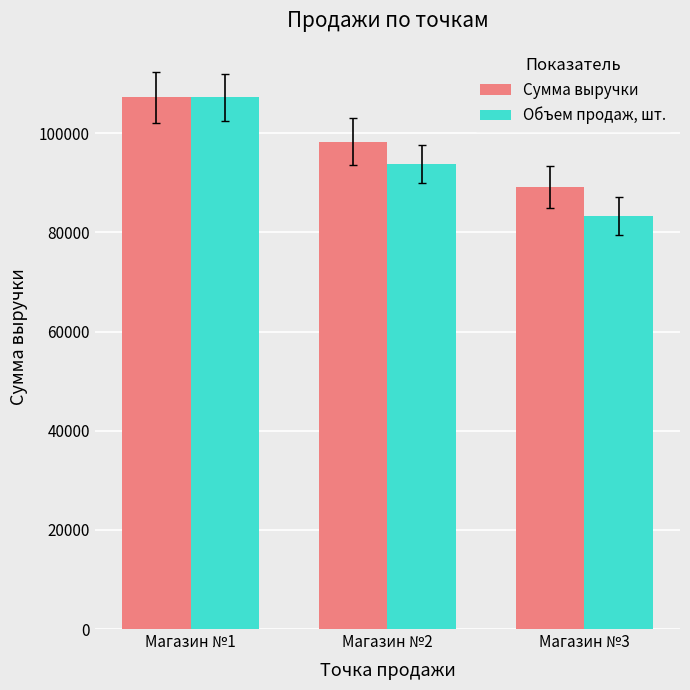

Is the value of Сумма выручки at Магазин №2 greater than the value of Объем продаж, шт. at Магазин №1?

No